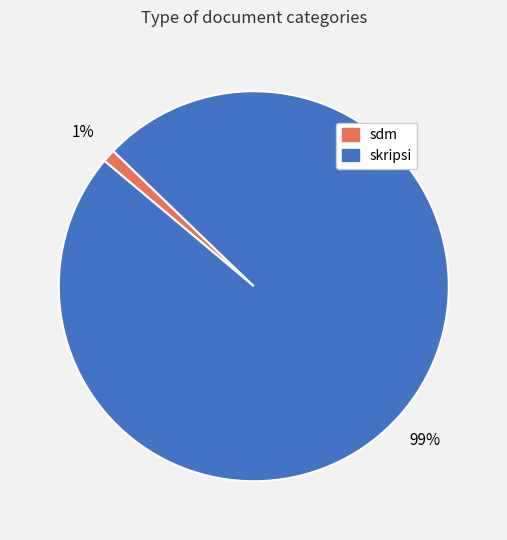

Rank the categories by value from highest to lowest.

skripsi, sdm